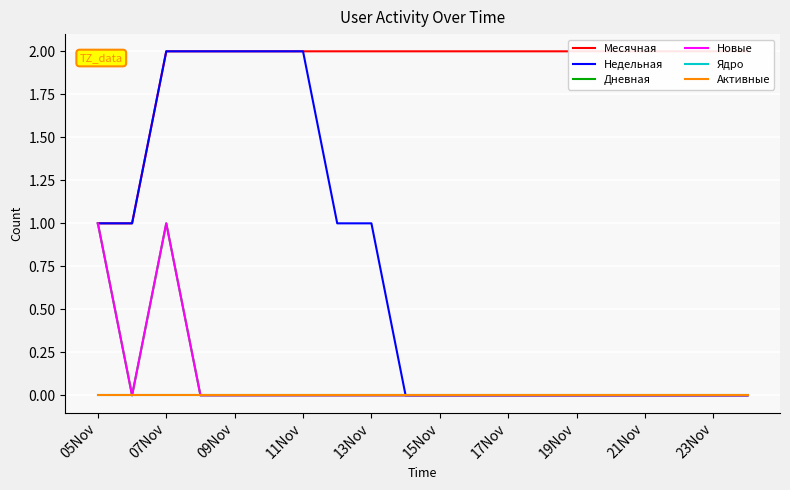

The Недельная series shows -1 at 21Nov. True or false?

False